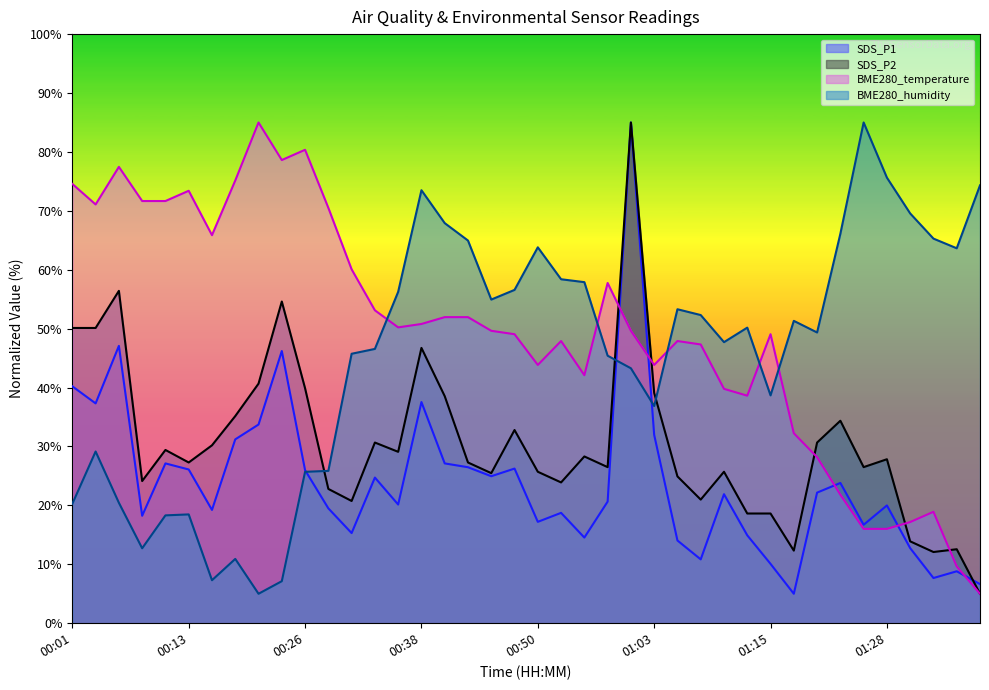

How many lines are shown in the chart?

4